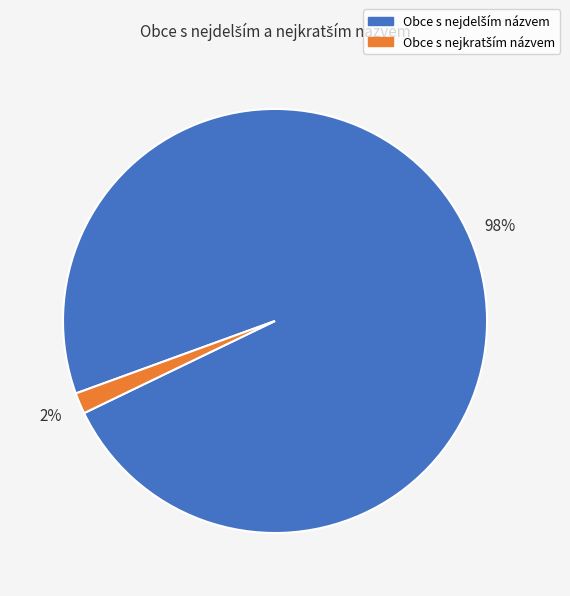

Is there a majority slice in this chart?

Yes